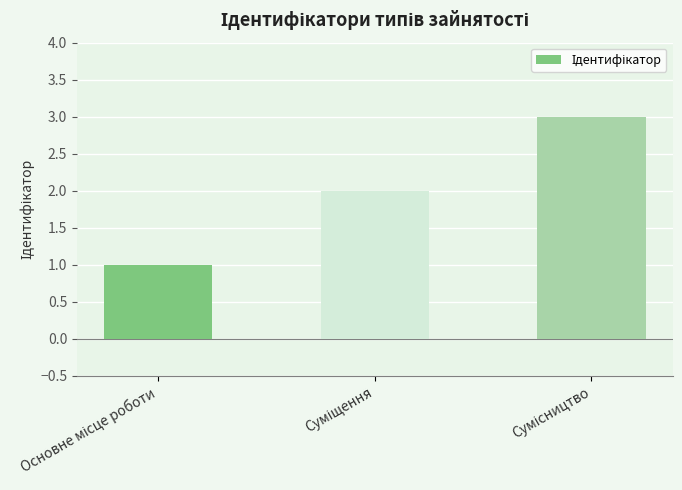

Are the bars horizontal?

No